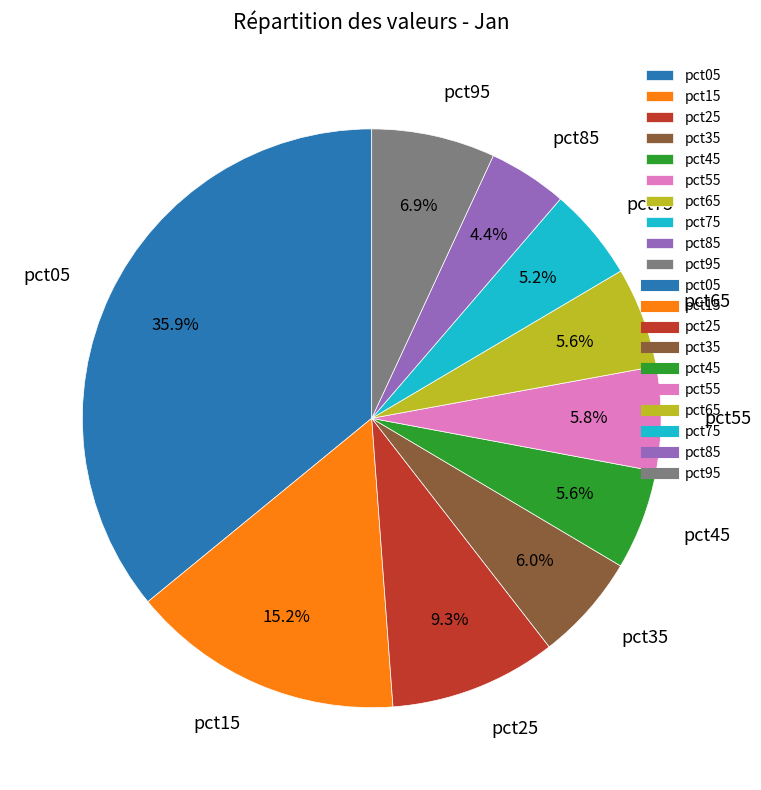

Is pct55 the majority of the pie?

No